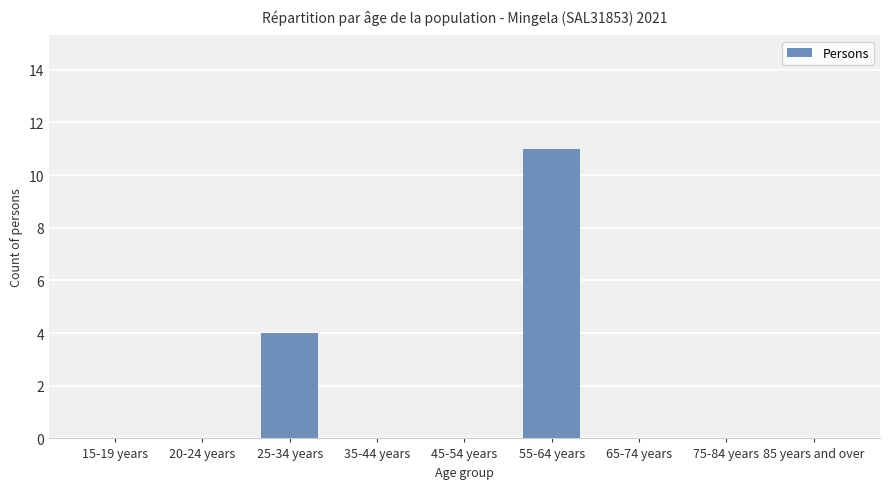

The value at 25-34 years is 4. True or false?

True